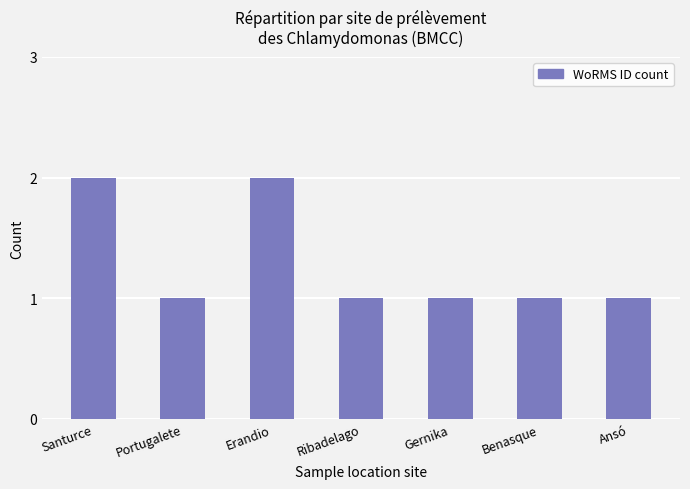

Approximately how many times larger is the value at Ansó compared to Erandio?

0.5